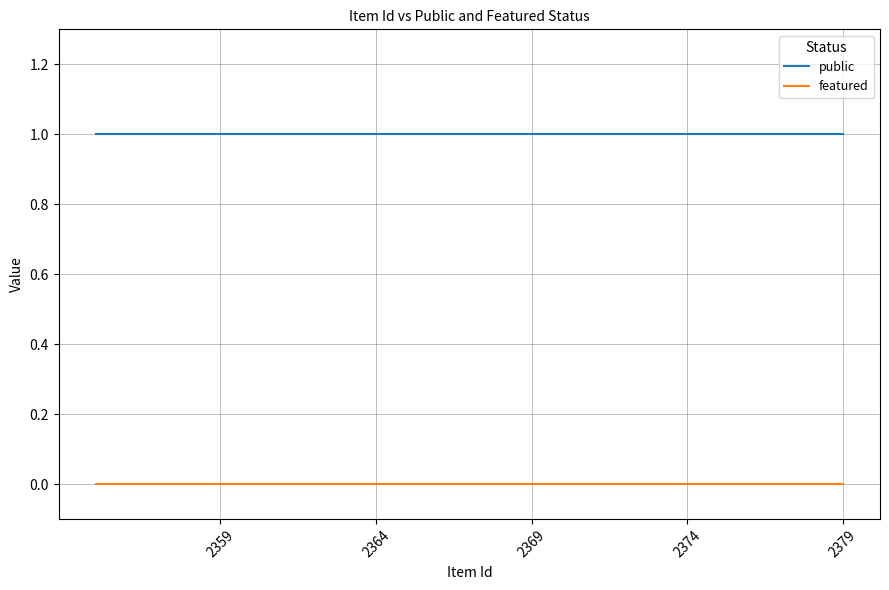

True or false: public has more than 2 points higher than both neighbors.

False